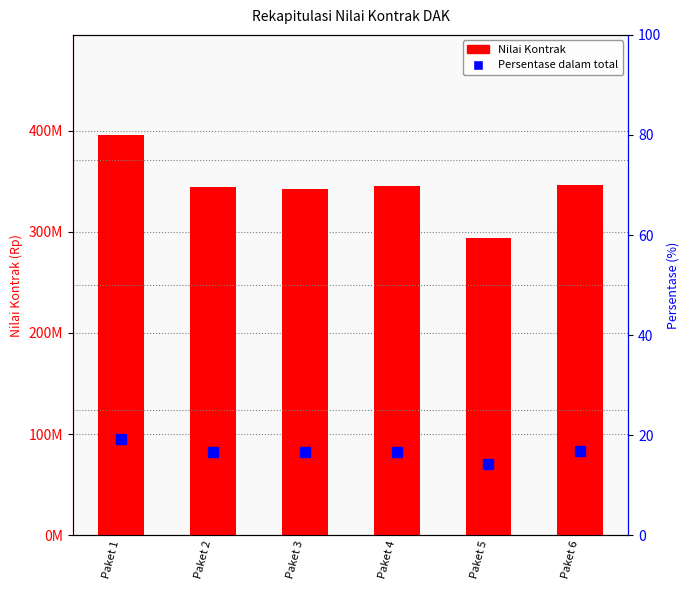

What is the greatest value displayed?

395732325.5